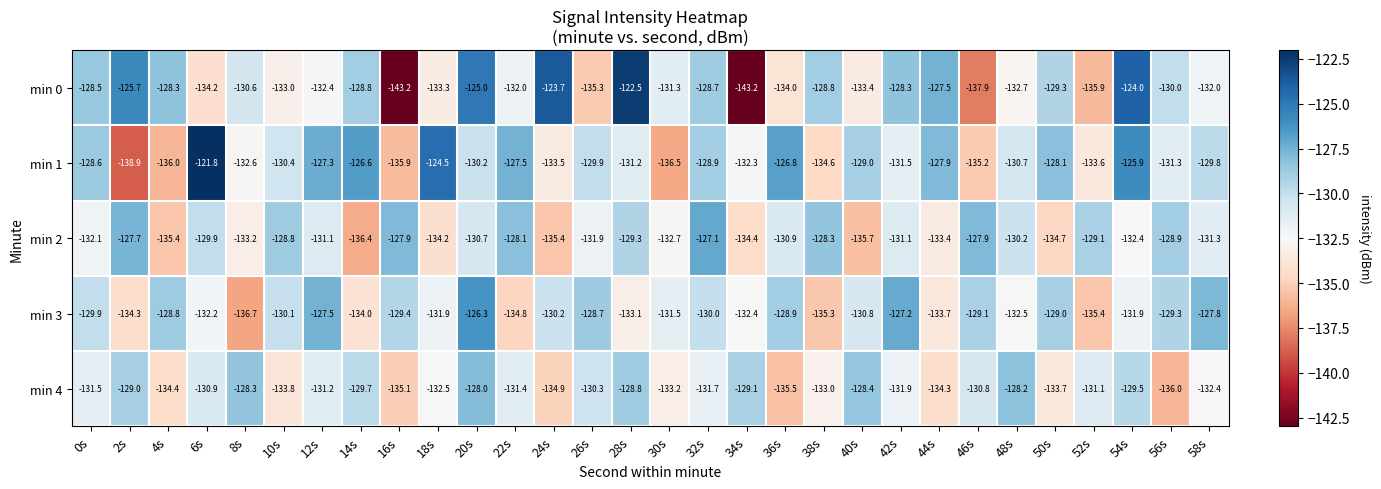

The min 0 series shows -132.4 at 12s. True or false?

True